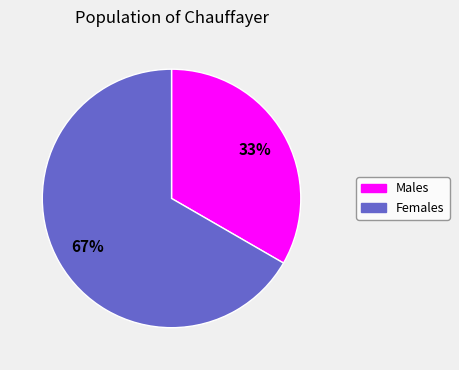

Does any single category account for the majority?

Yes